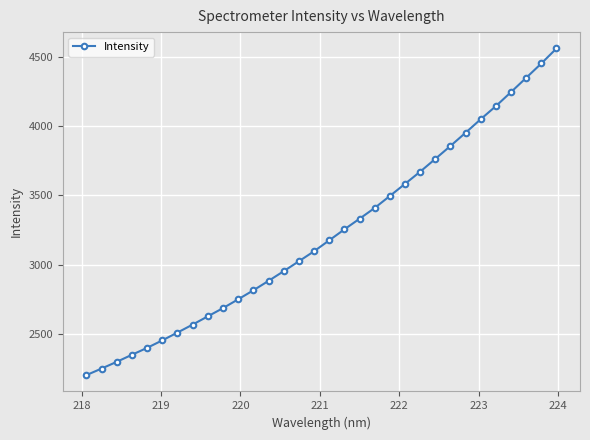

What is the difference between the second highest and second lowest values?

2202.8